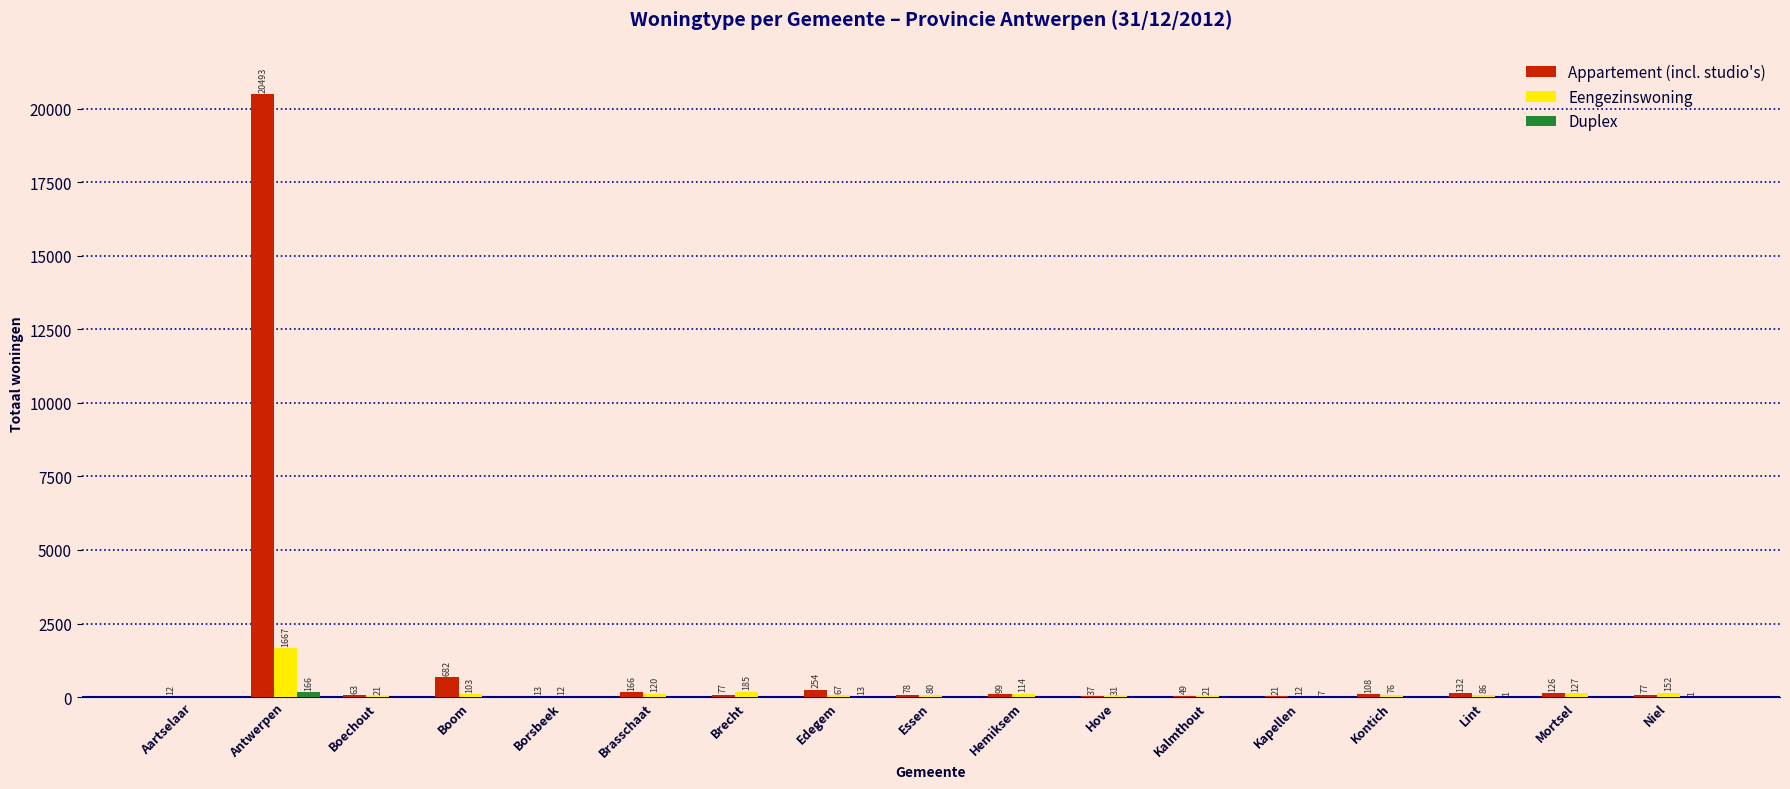

What is the highest value of the Appartement (incl. studio's) series?

20493